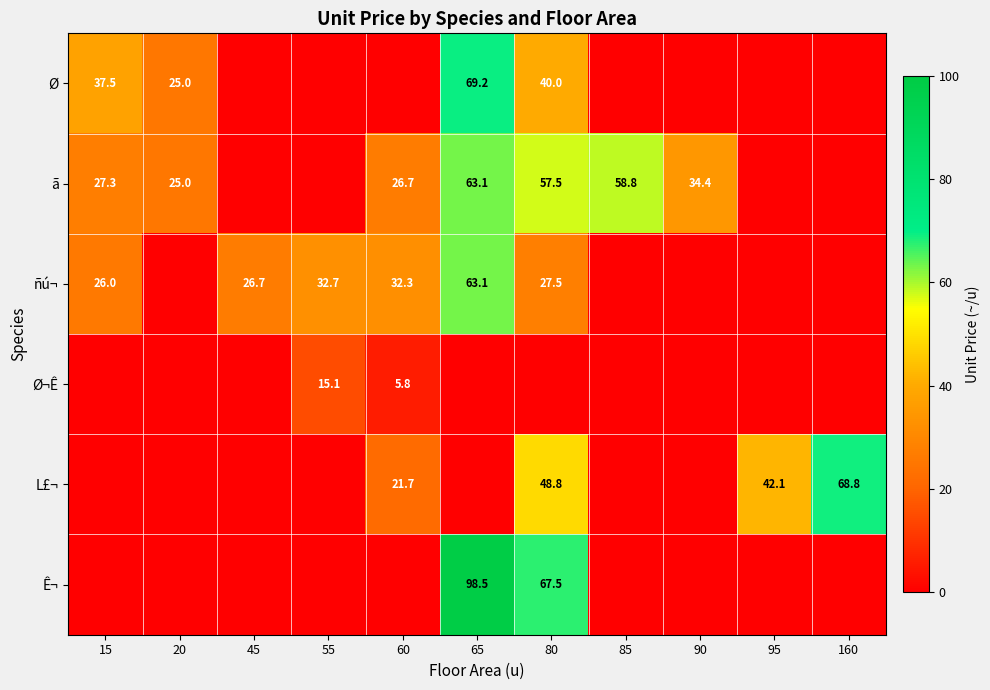

Is it true that ñú¬ equals 32.3 at 60?

True